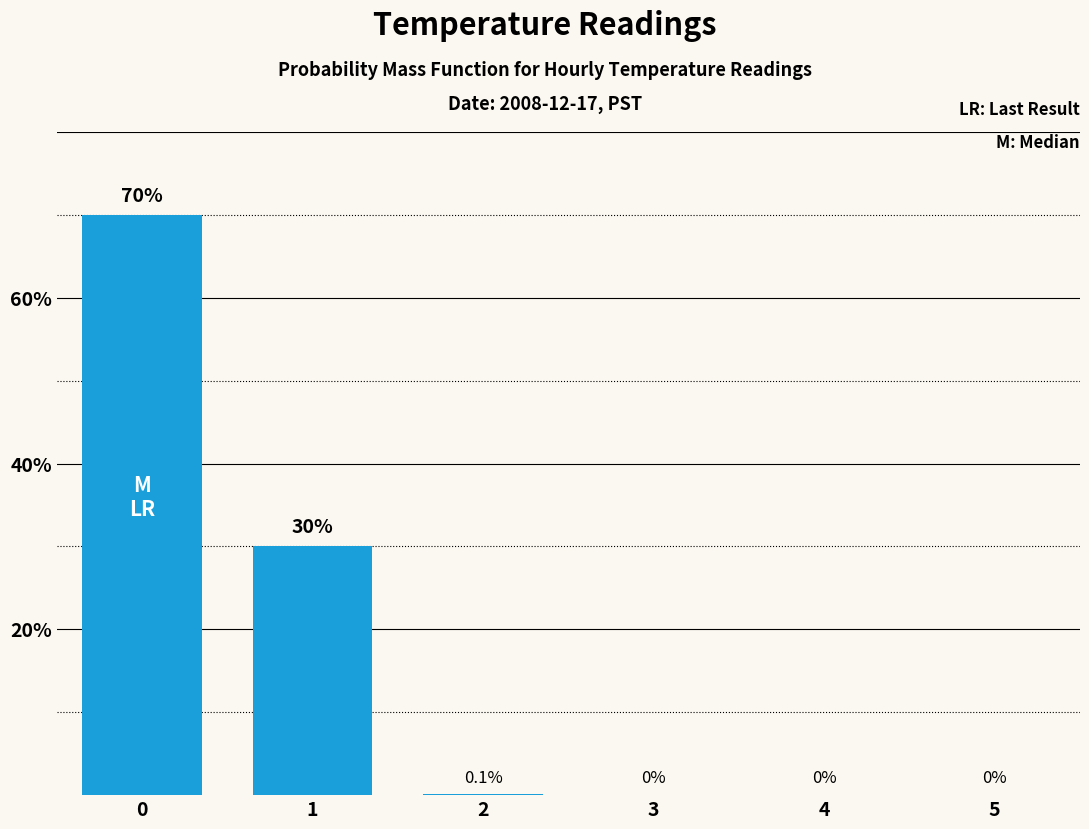

True or false: the data shows 29.4 at 4.

False